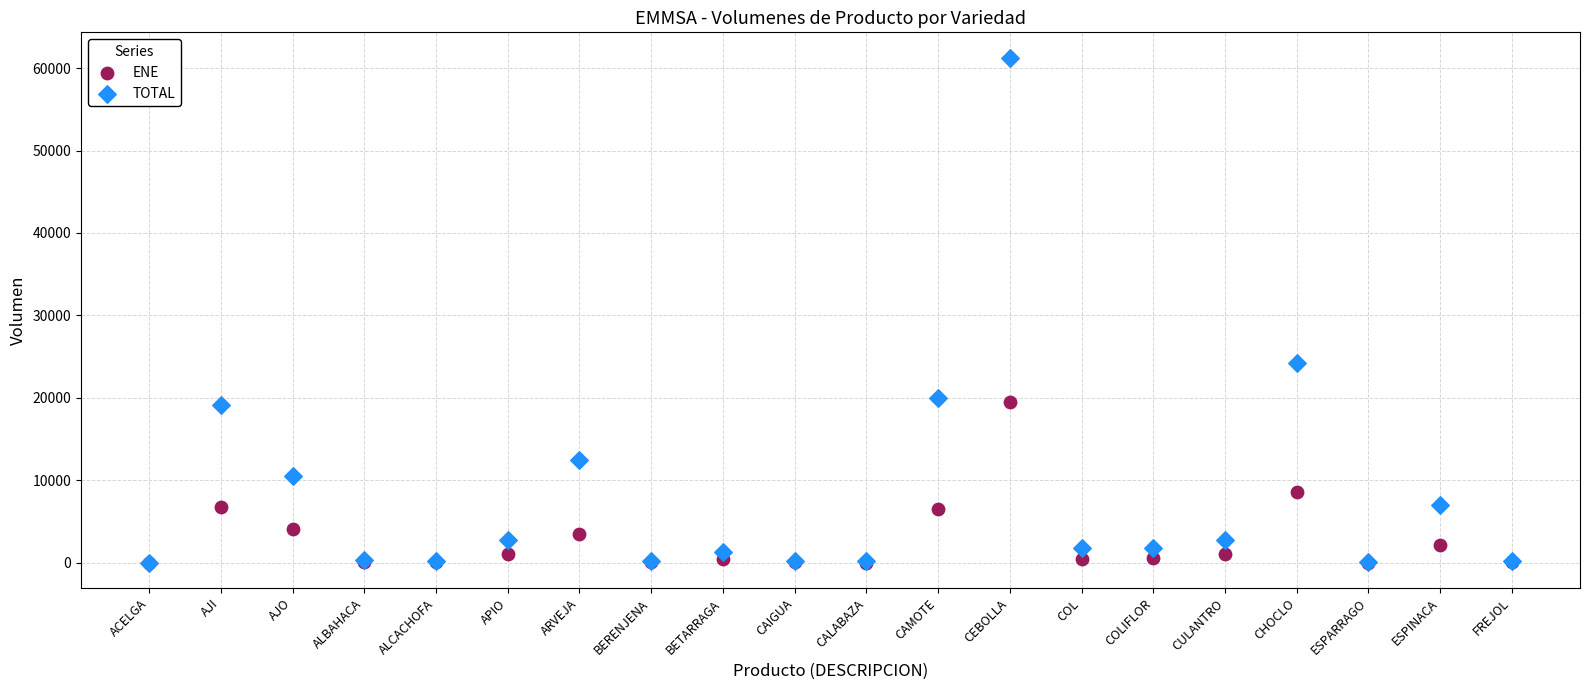

In the TOTAL series, what Y value is closest to 30652?

24182